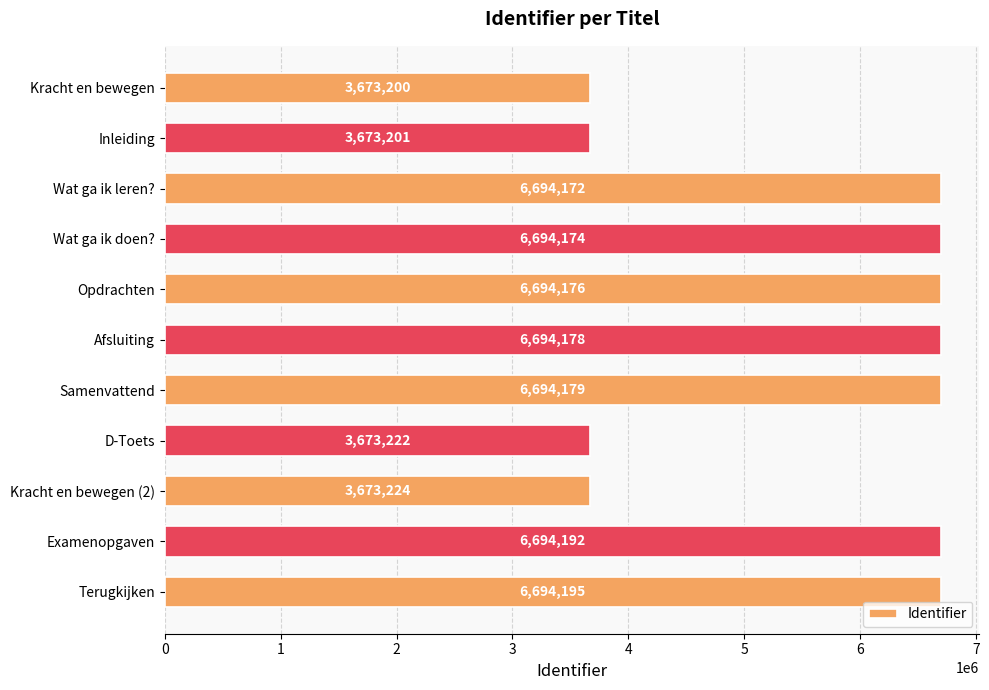

Which has a higher value, D-Toets or Wat ga ik doen??

Wat ga ik doen?